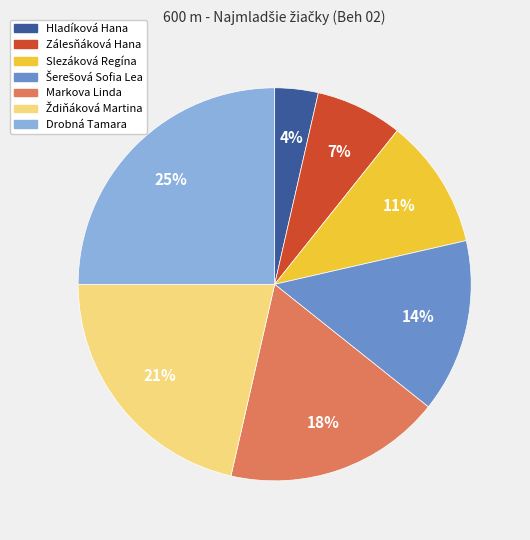

How many segments does this pie chart have?

7